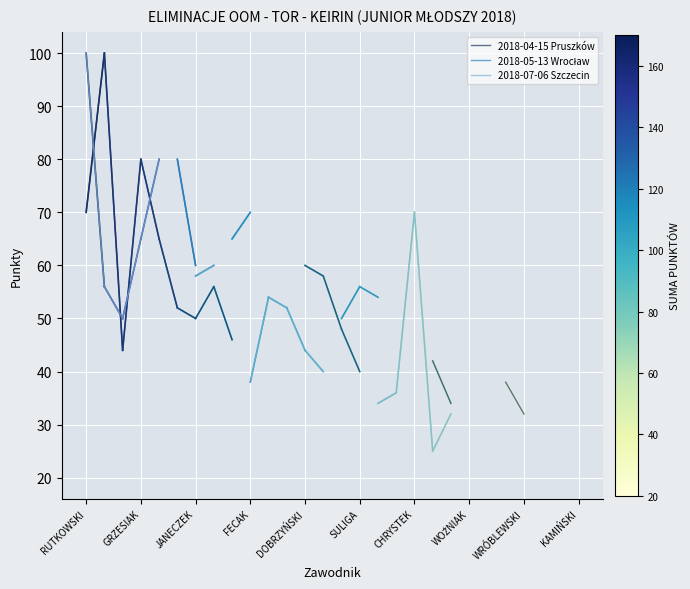

How many lines are shown in the chart?

3